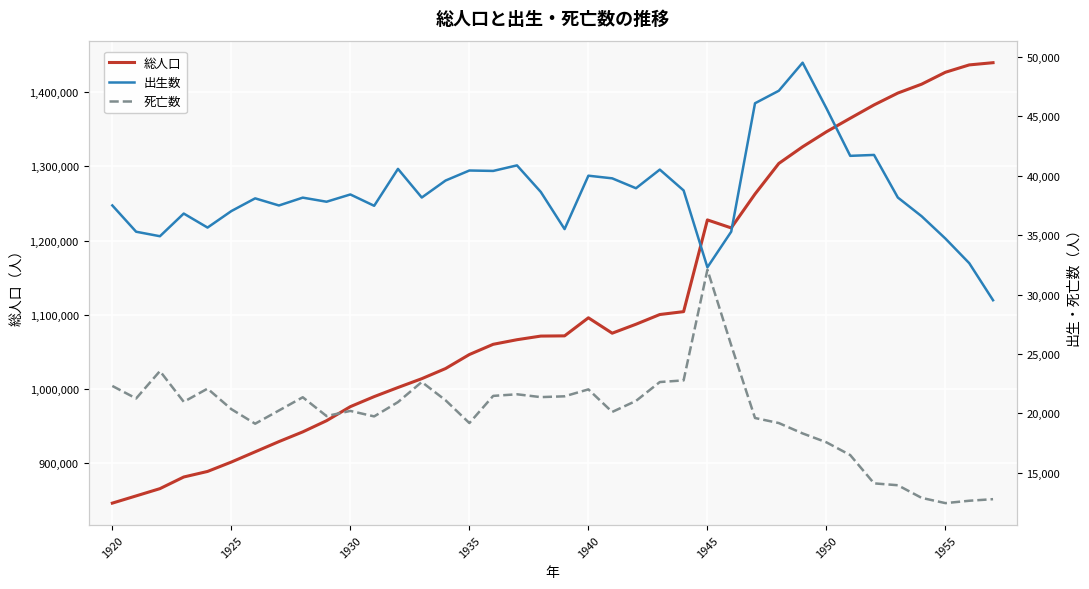

The value of 総人口 at 1920 is 1390827. True or false?

False